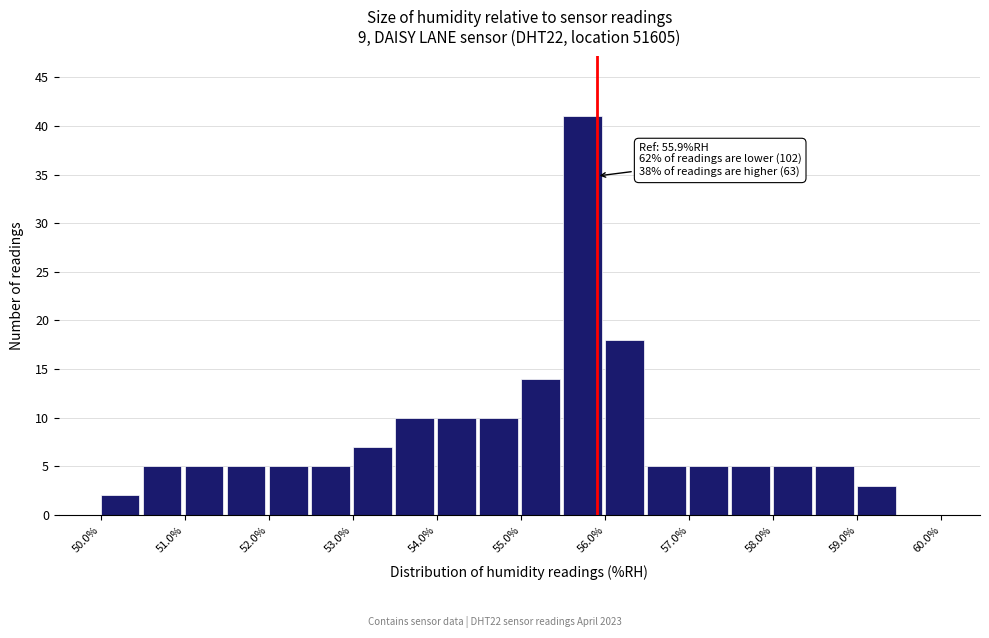

Which range on the x-axis has the tallest bar?

55.5 to 56.0